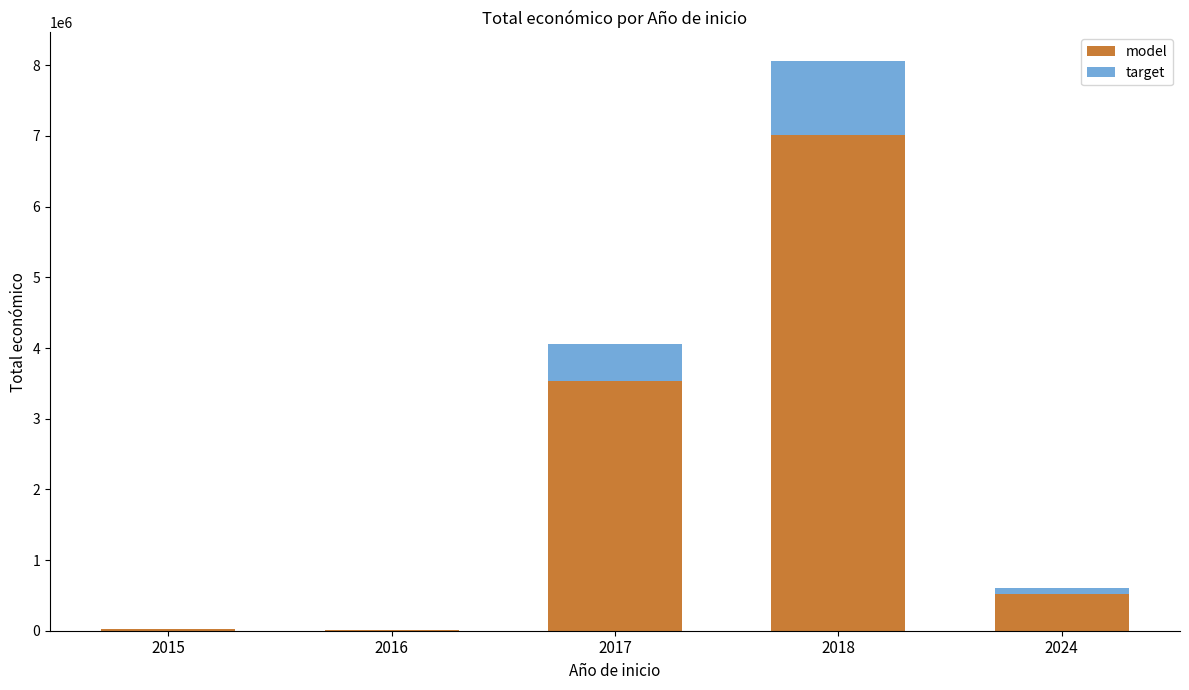

The model series shows 5220.0 at 2016. True or false?

True